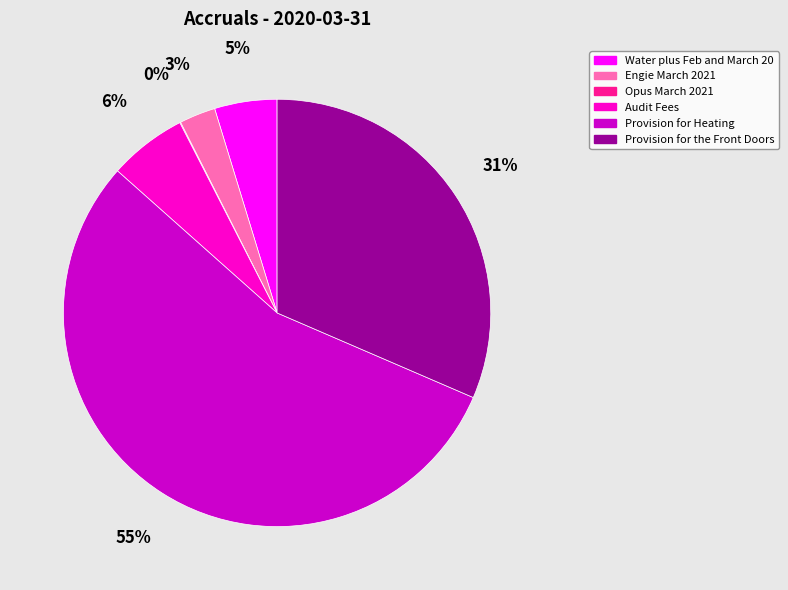

Which has a higher value, Provision for Heating or Engie March 2021?

Provision for Heating